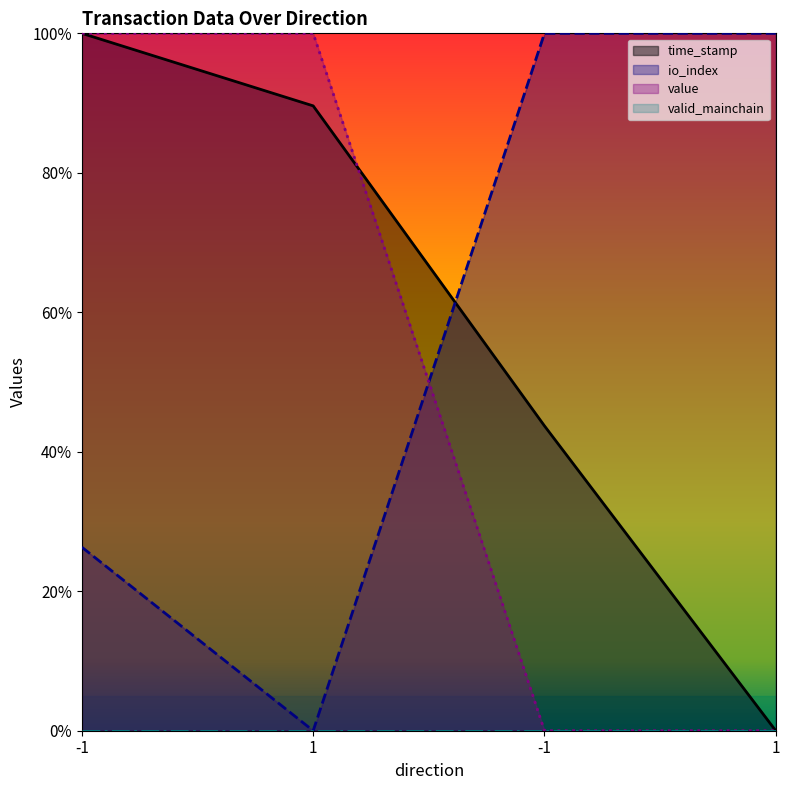

Does the chart display data point markers on the line(s)?

No